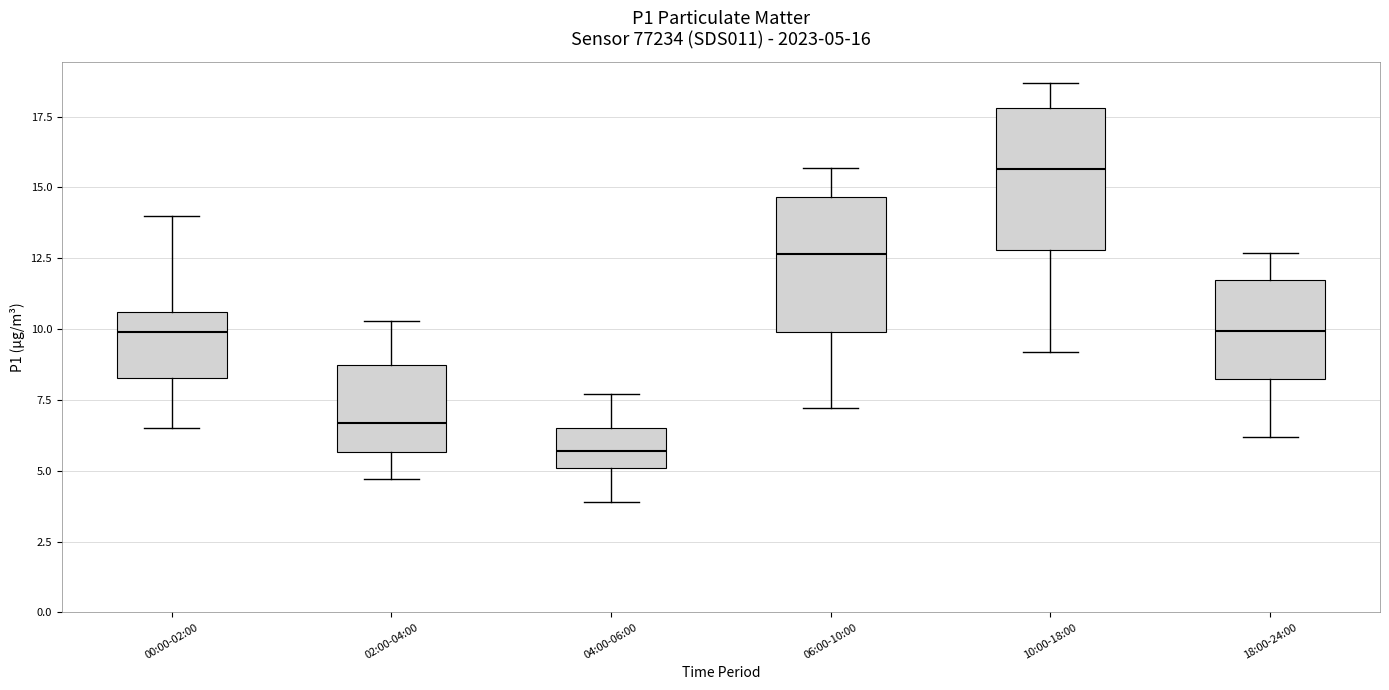

Which box's median line is the lowest?

04:00-06:00